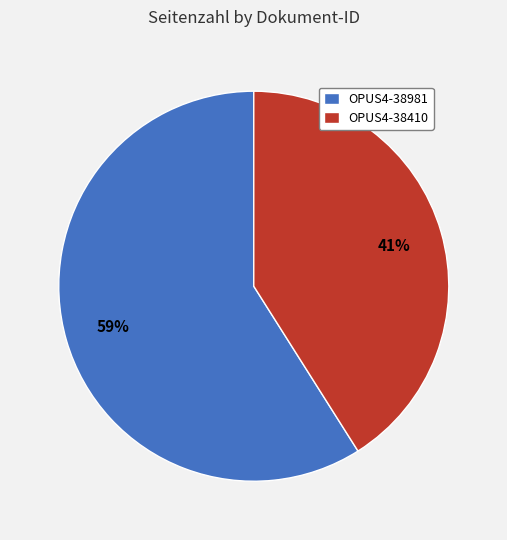

Which slice is the largest?

OPUS4-38981